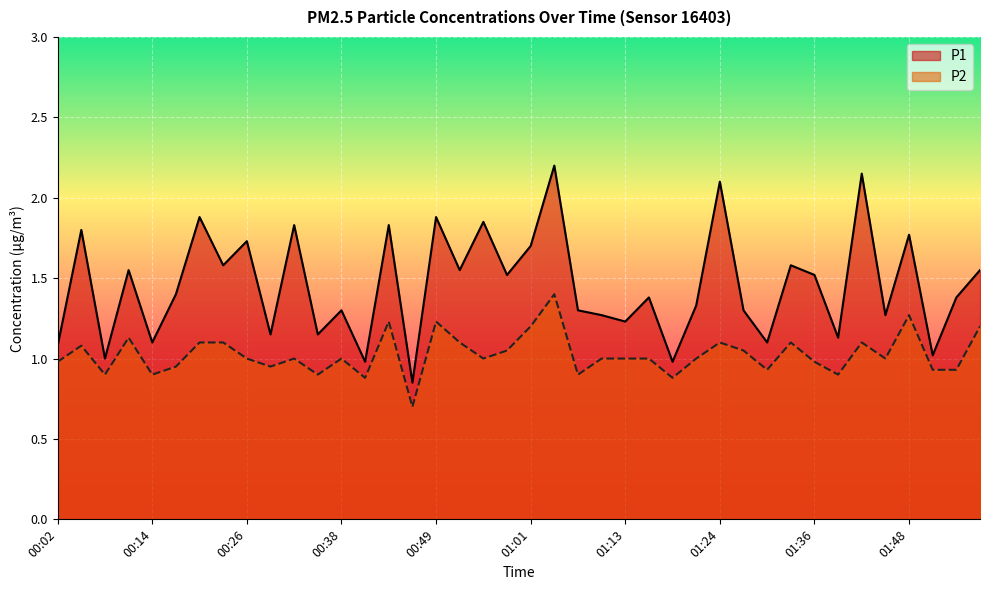

Is the value of P2 at 00:11 greater than the value of P1 at 01:42?

No